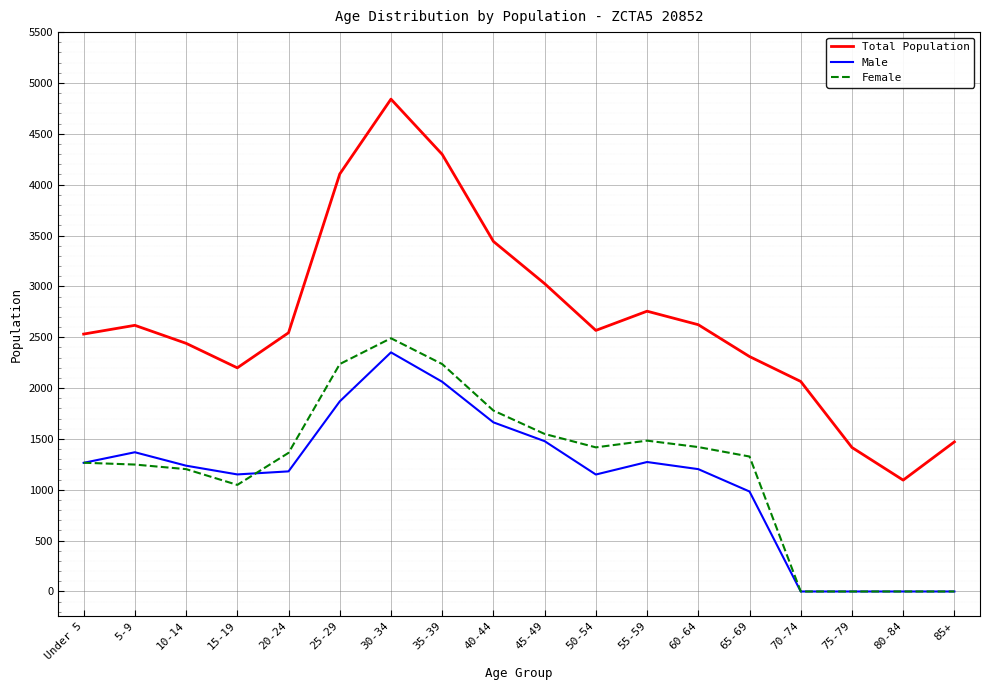

At which label is Total Population closest to 2968?

45-49